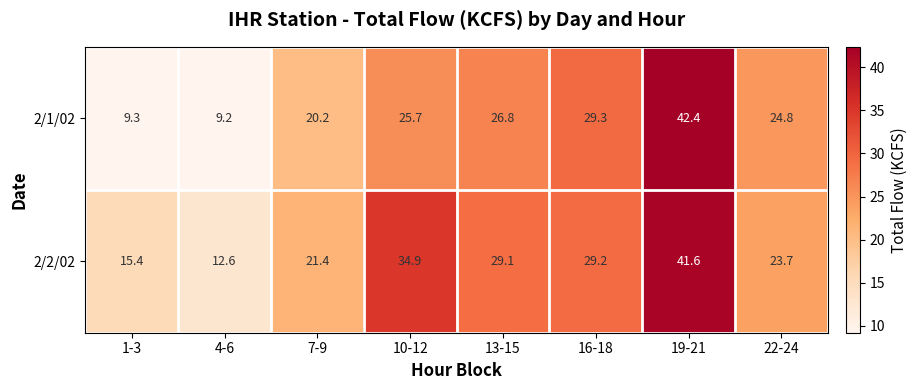

Count the number of data series in this chart.

2